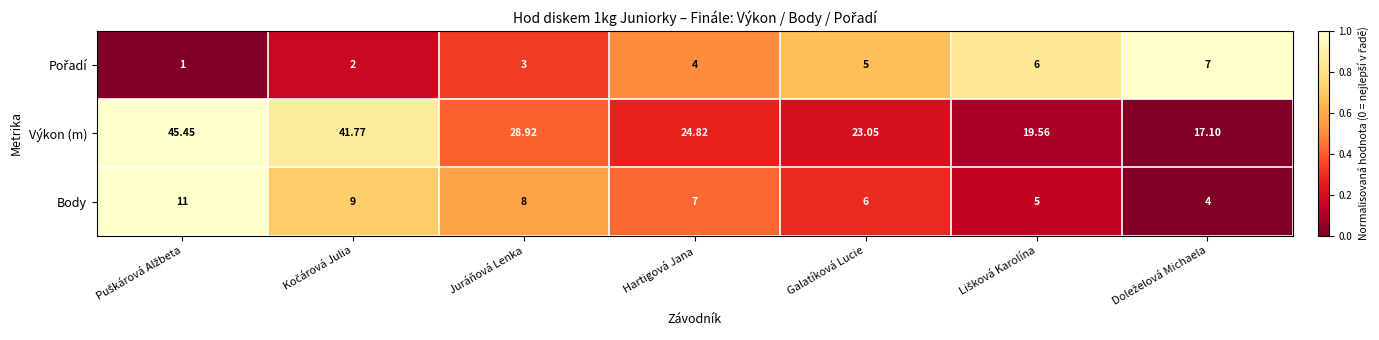

Which series has the largest total across all categories?

Výkon (m)